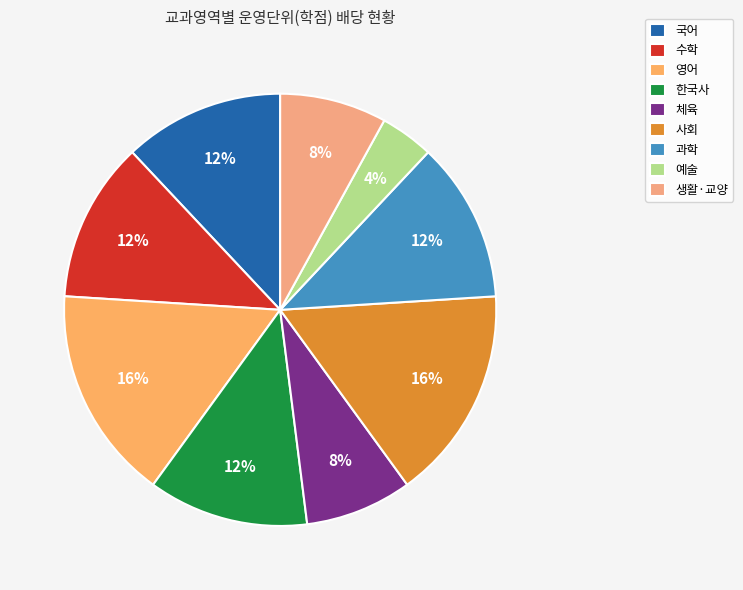

Is there any slice that represents more than half of the pie?

No